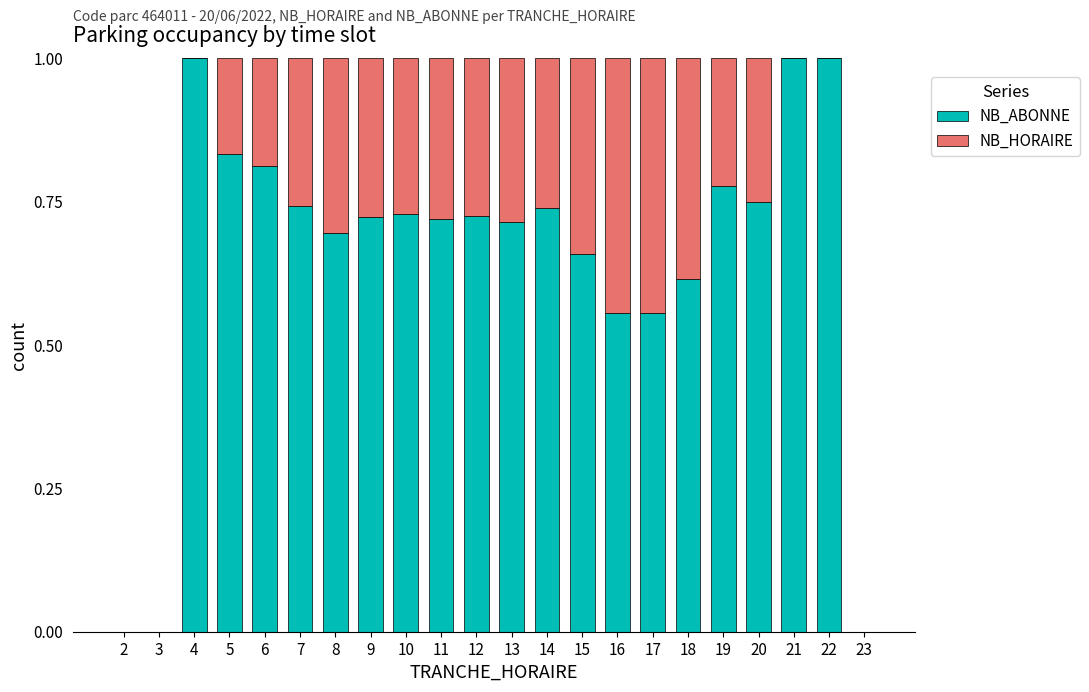

Does the chart contain stacked bars?

Yes